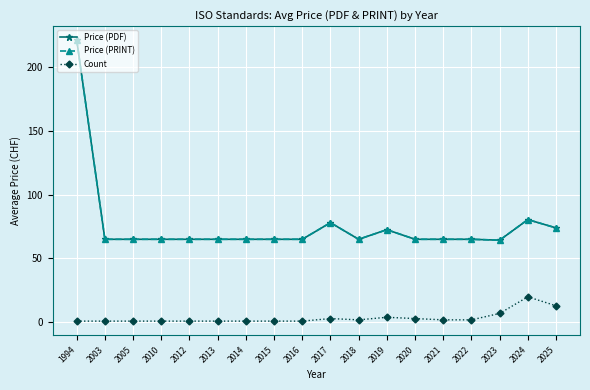

True or false: Price (PRINT) and Price (PDF) intersect in this chart.

False